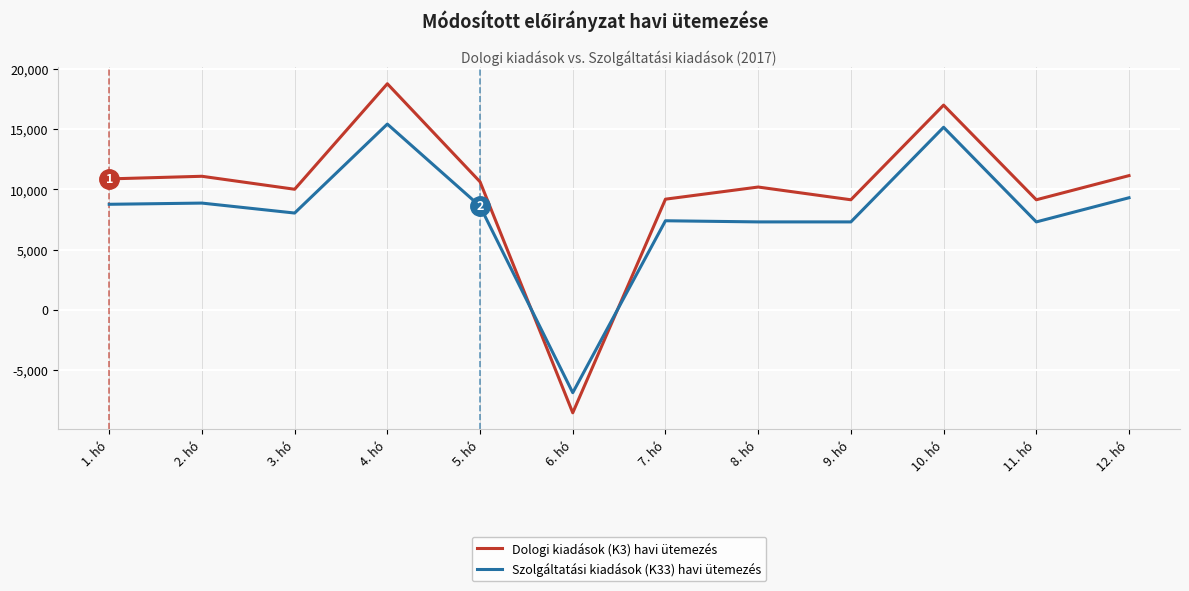

At which category does the chart reach its peak across all series?

4. hó